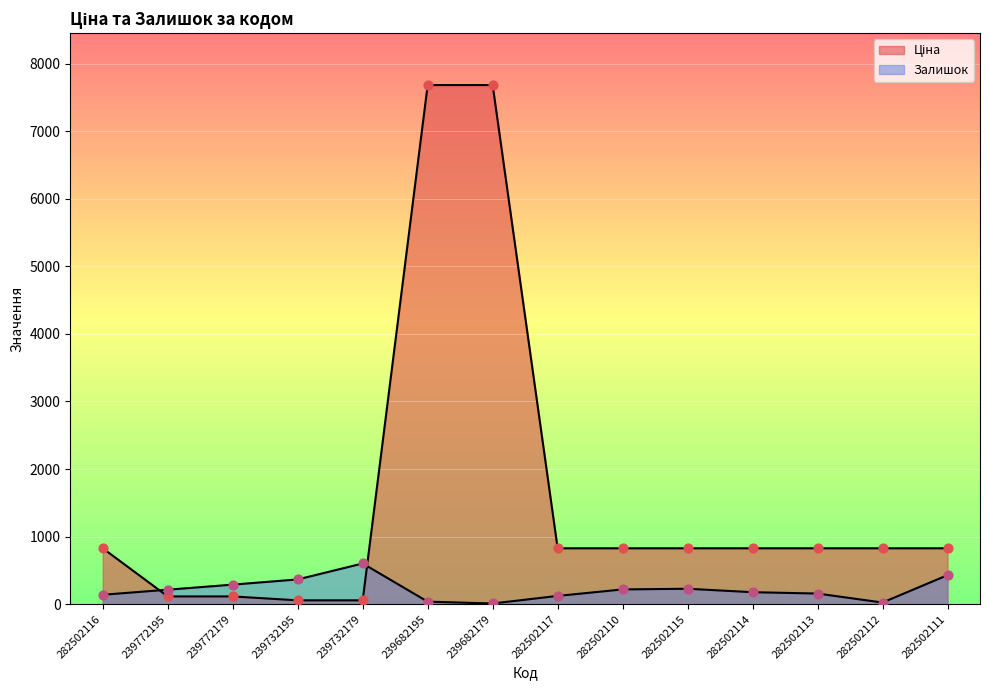

Which series has the largest total across all categories?

Ціна